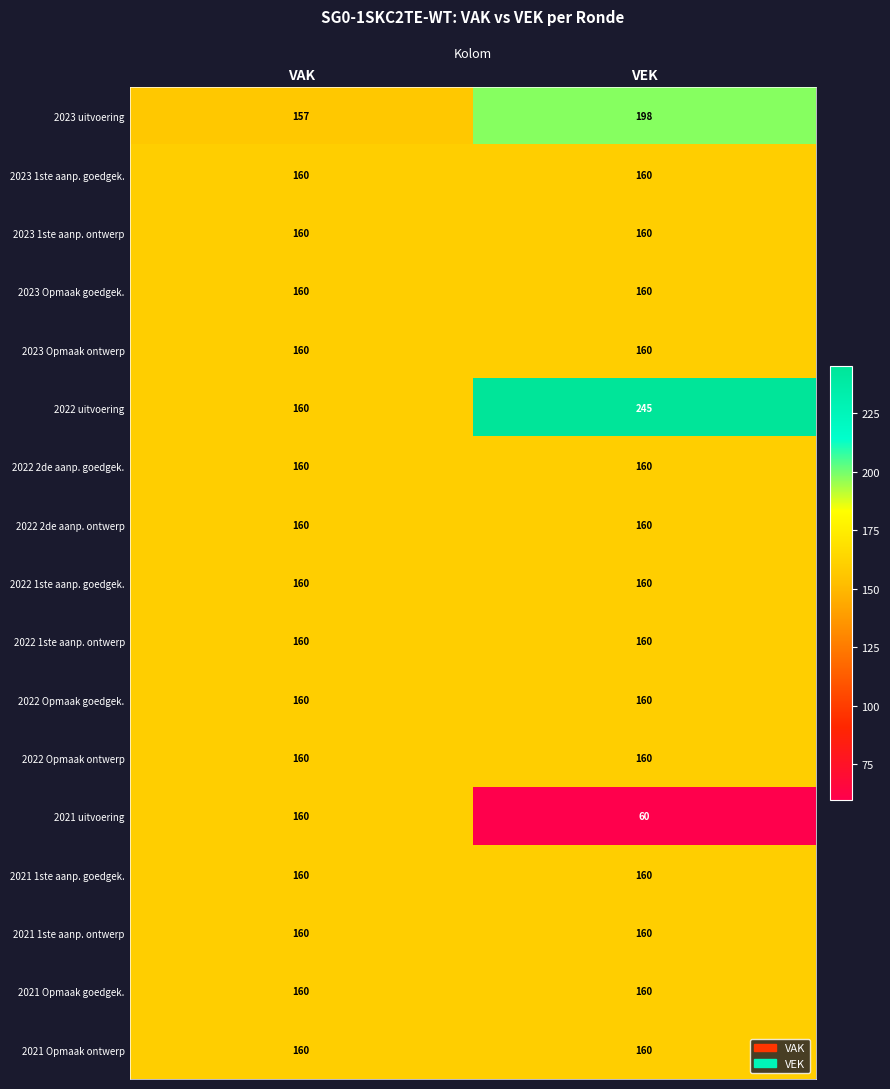

At how many categories does at least one series exceed 121?

2